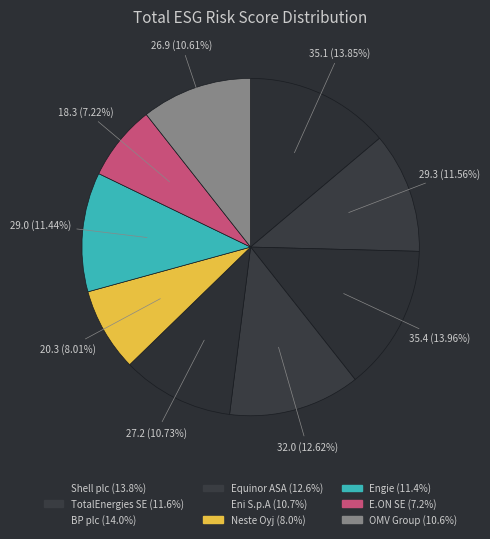

What percentage is the Equinor ASA slice, to the nearest percent?

13%